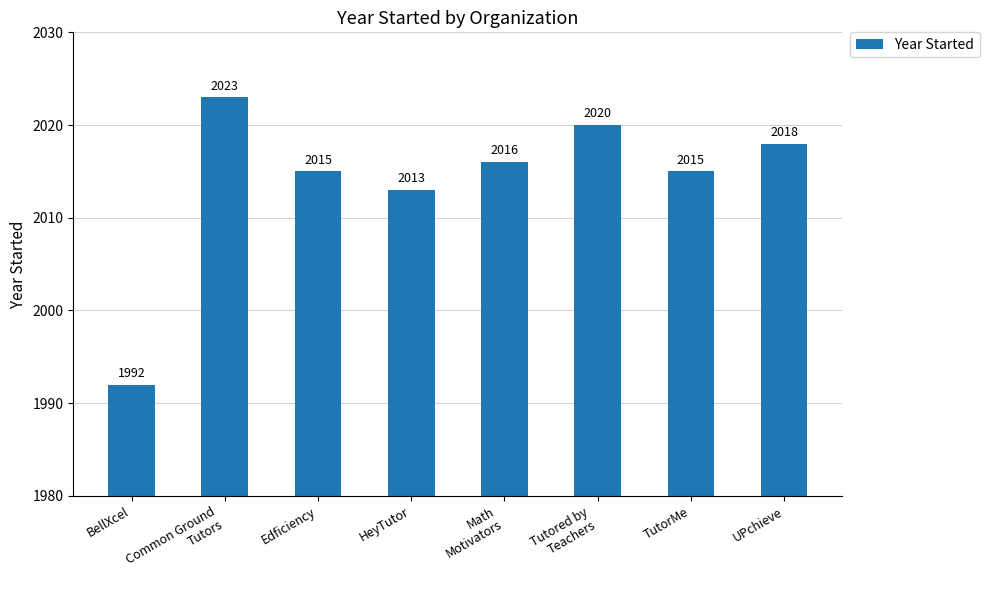

At which label does the data first exceed 2016?

Common Ground
Tutors